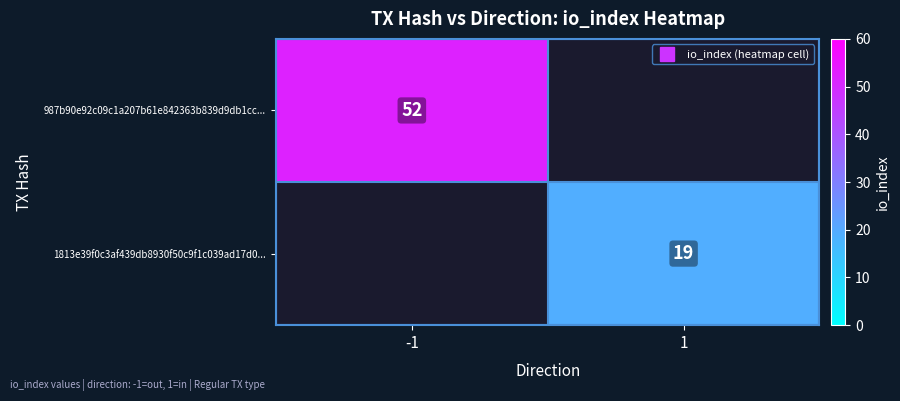

The value of 1813e39f0c3af439db8930f50c9f1c039ad17d0... at 1 is 19. True or false?

True